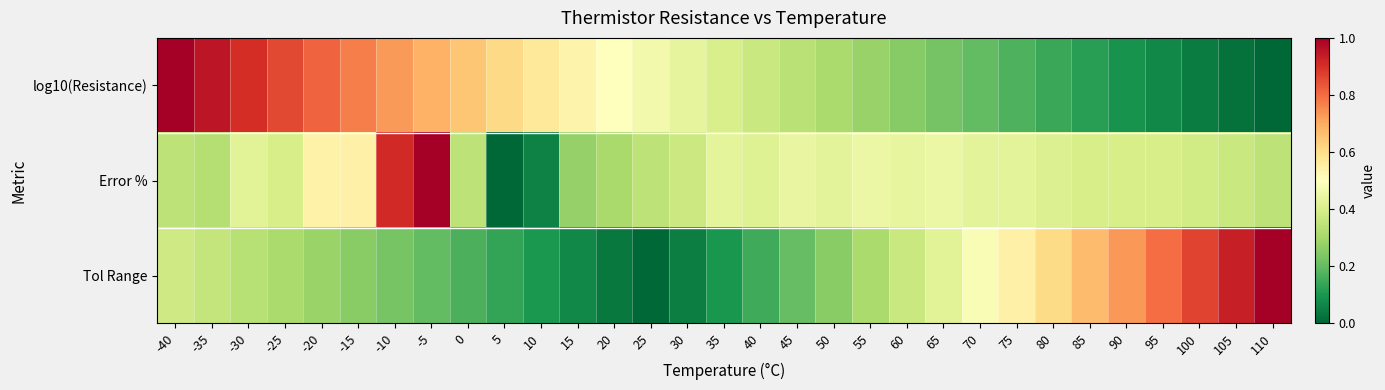

What is the total value across all series at 25?

0.8